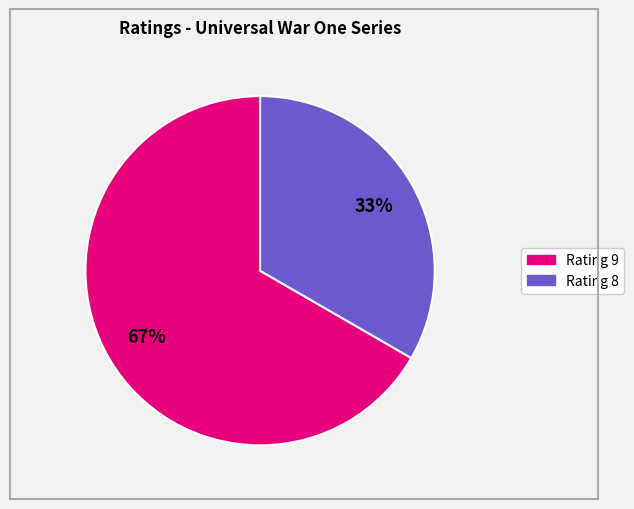

Is there any slice that represents more than half of the pie?

Yes